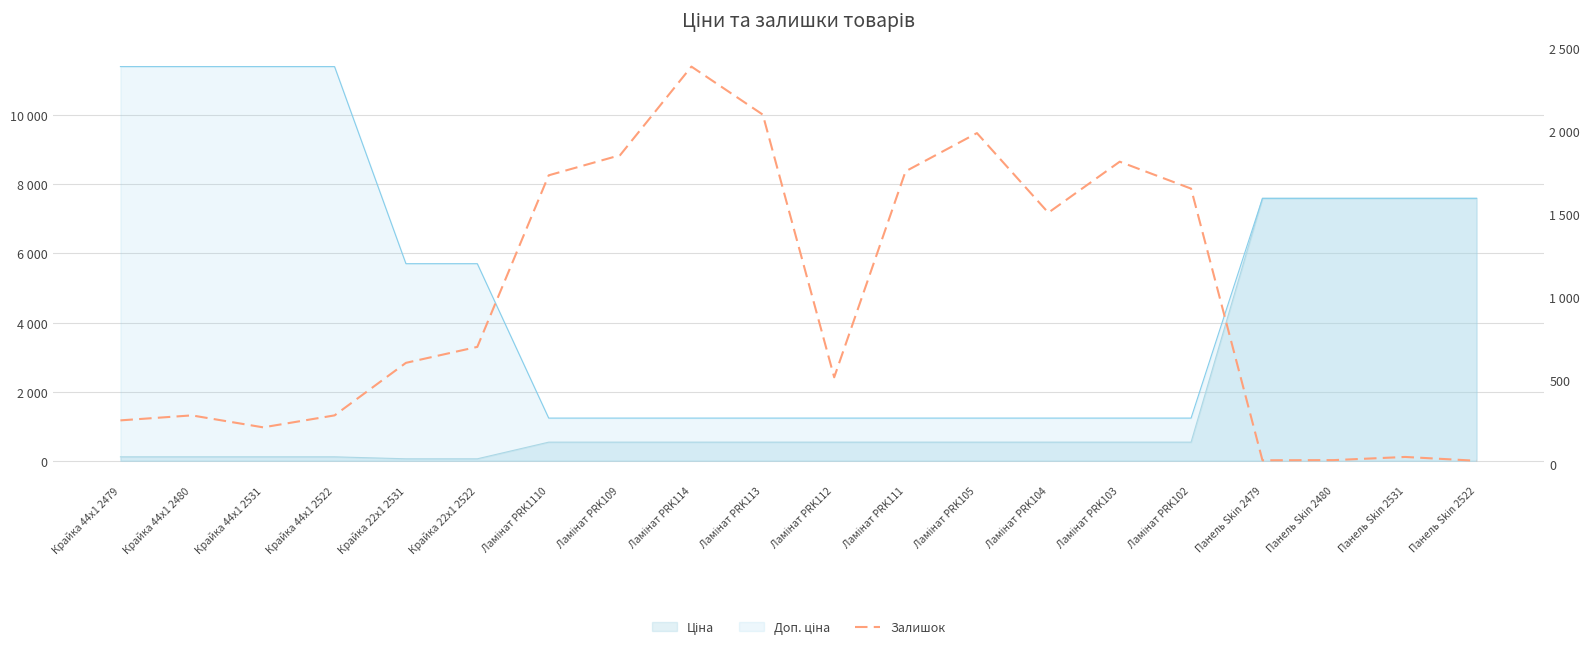

Where is the data nearest to the value 1202?

Ламінат PRK104